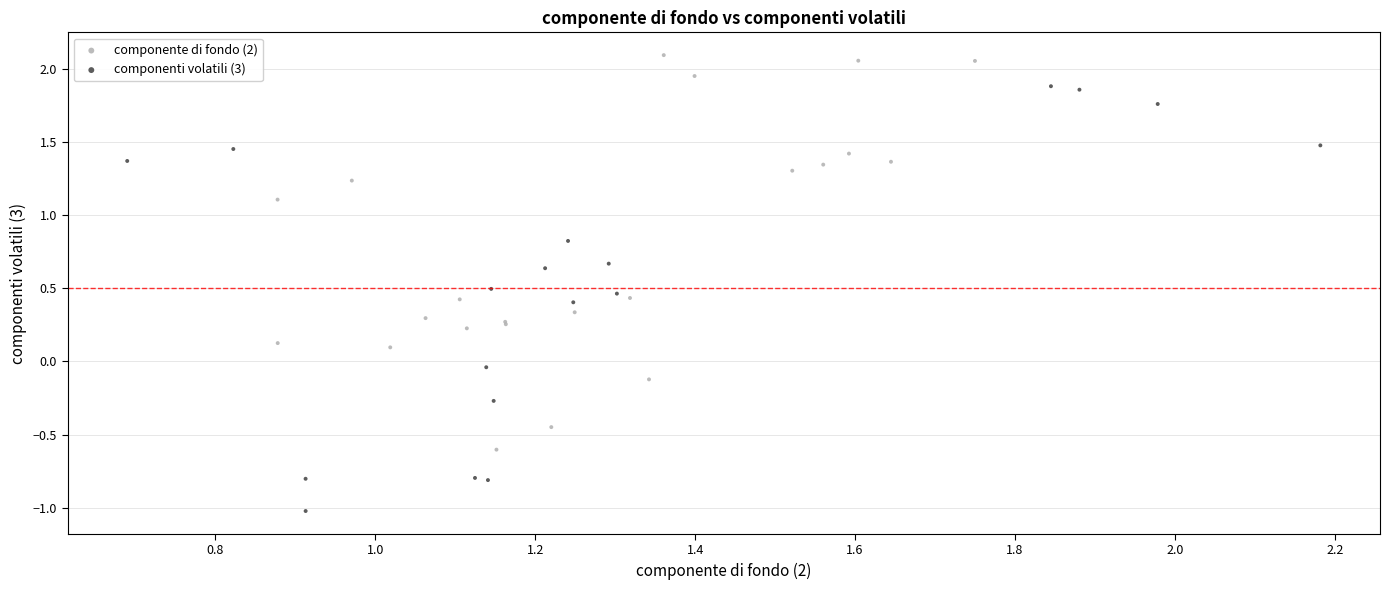

Which series has the largest Y range (max minus min)?

componenti volatili (3)